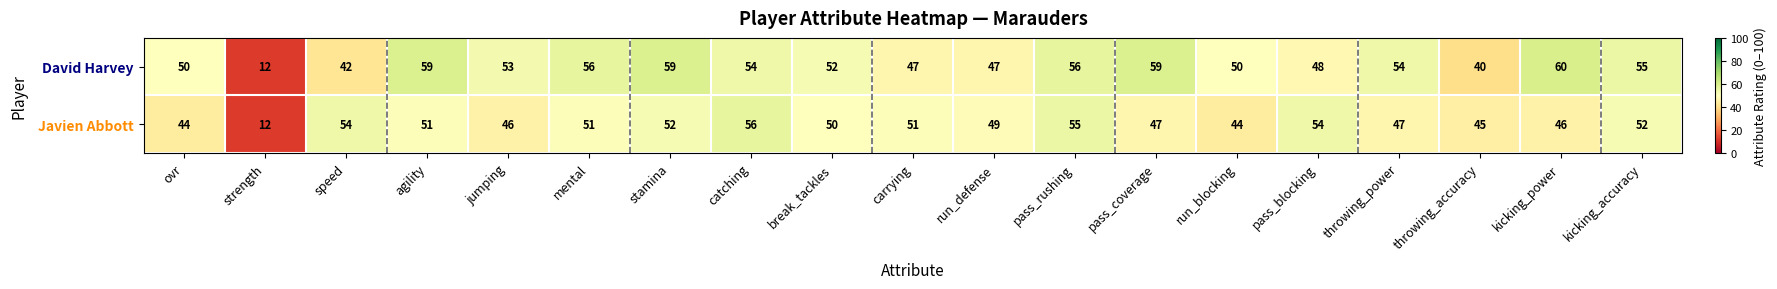

Which series has the largest range (max minus min)?

David Harvey